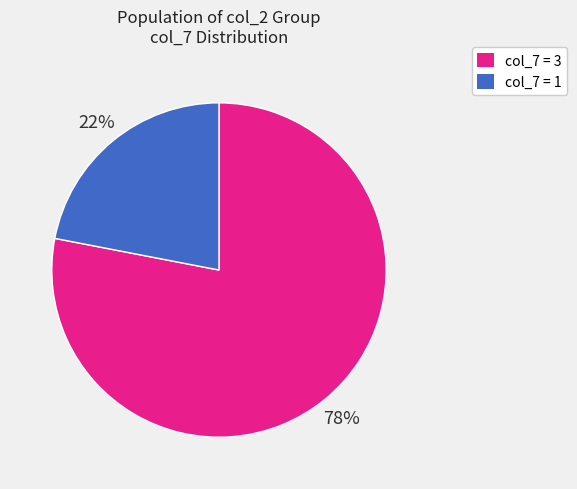

The col_7 = 1 slice represents 27% of the pie. True or false?

False